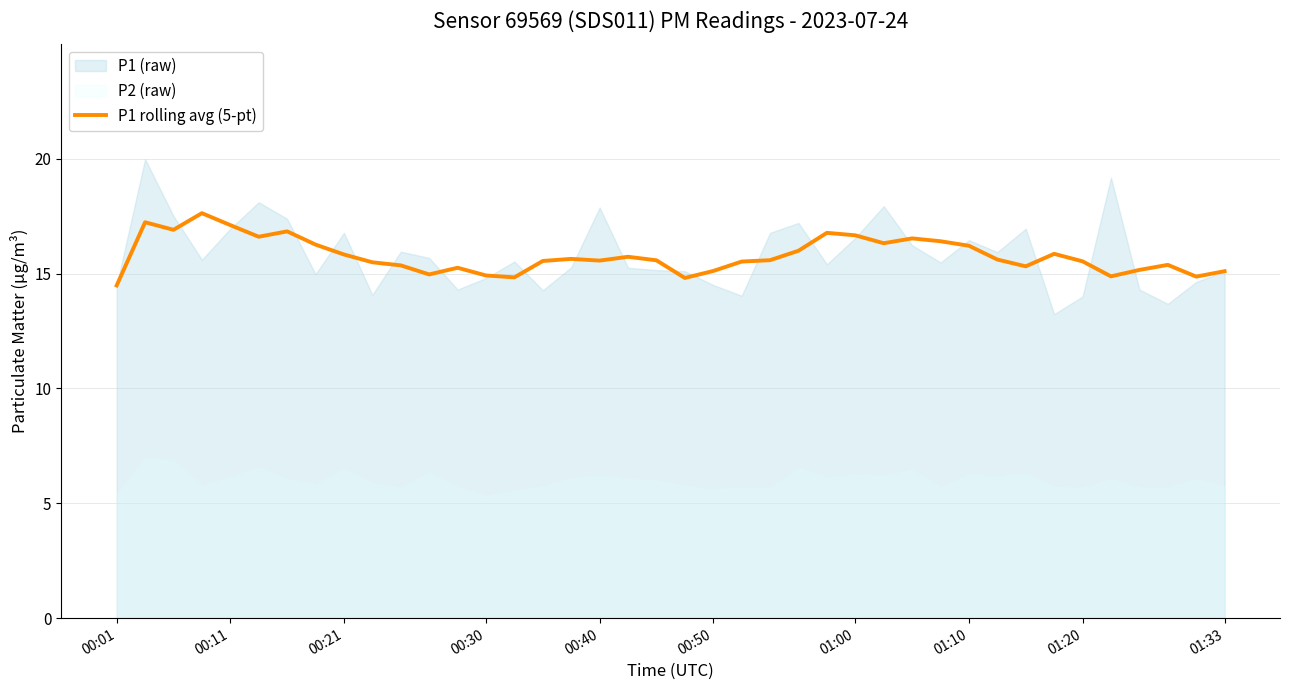

How many interior local valleys (lower than both neighbors) does the data have?

10